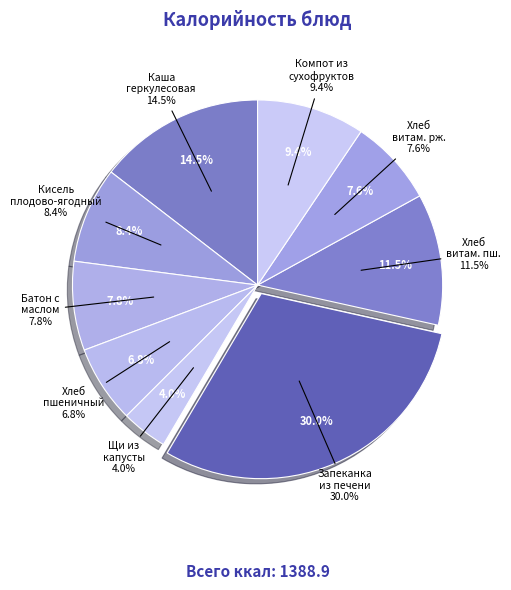

Combined, what portion of the pie is Каша геркулесовая на молоке с маслом and Компот из сухофруктов?

24.0%